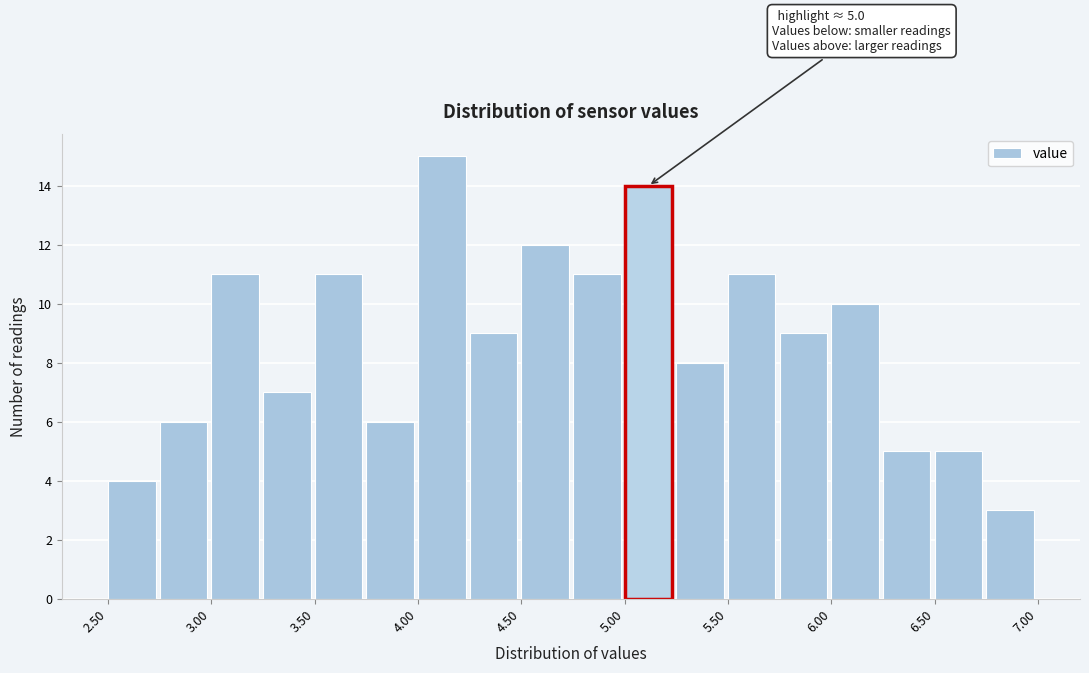

Over which range of the x-axis is the bar tallest?

4.00 to 4.25